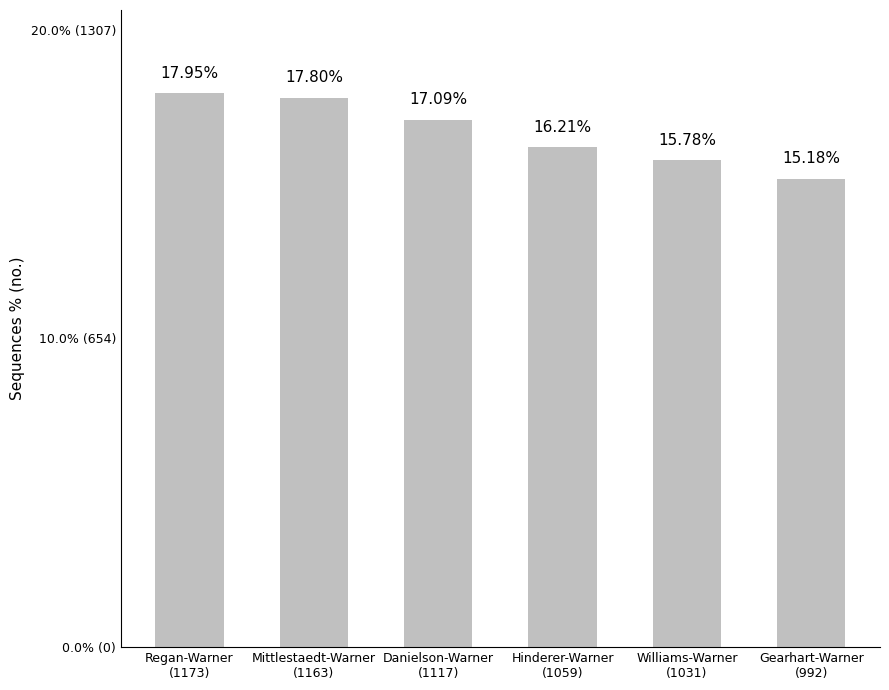

What position from the left is Danielson-Warner
(1117)?

3